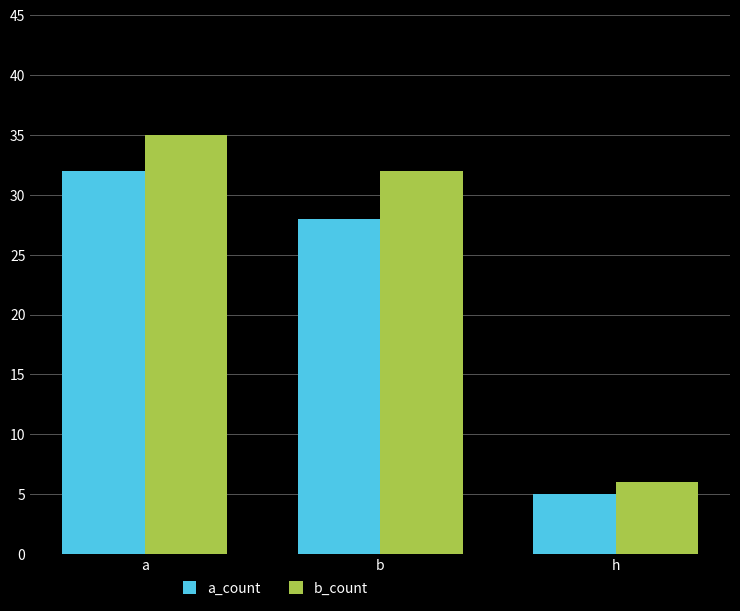

At which category does the chart reach its minimum across all series?

h